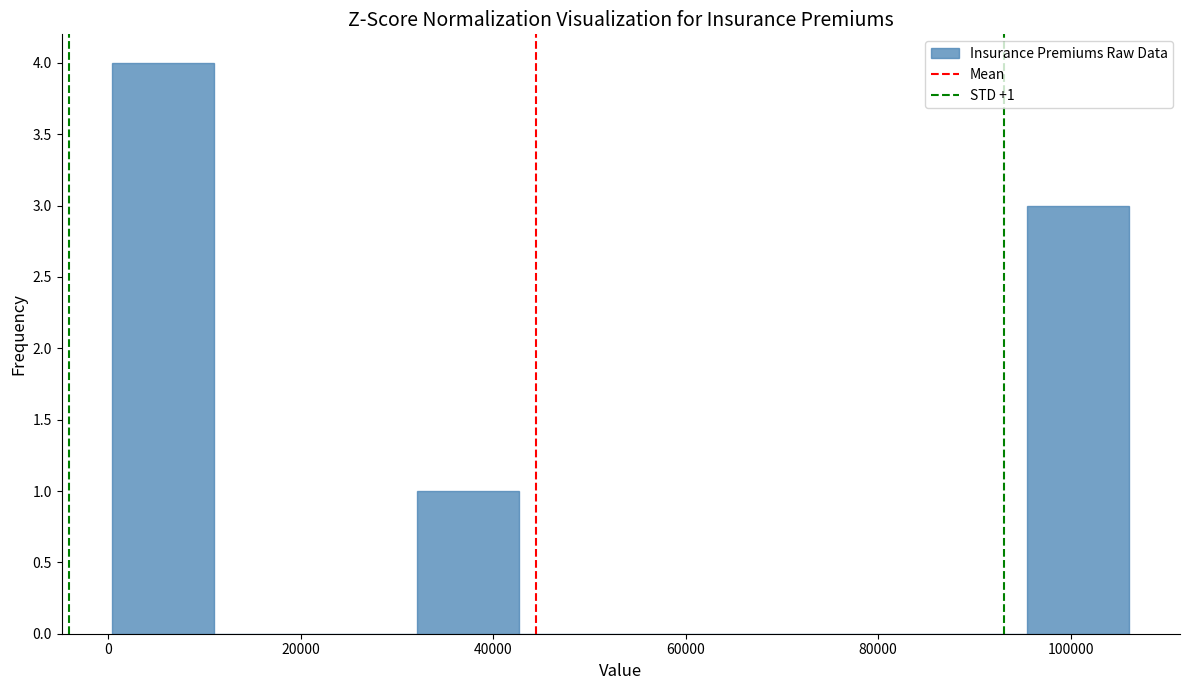

Over which range of the x-axis is the bar tallest?

0 to 12000